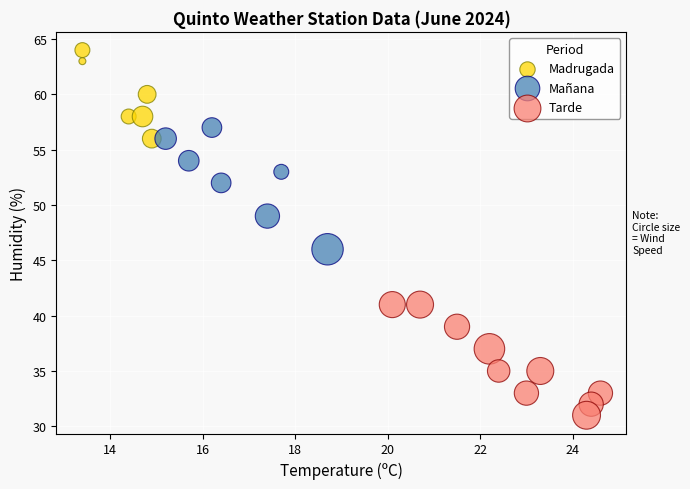

Which series reaches the minimum Y coordinate?

Tarde